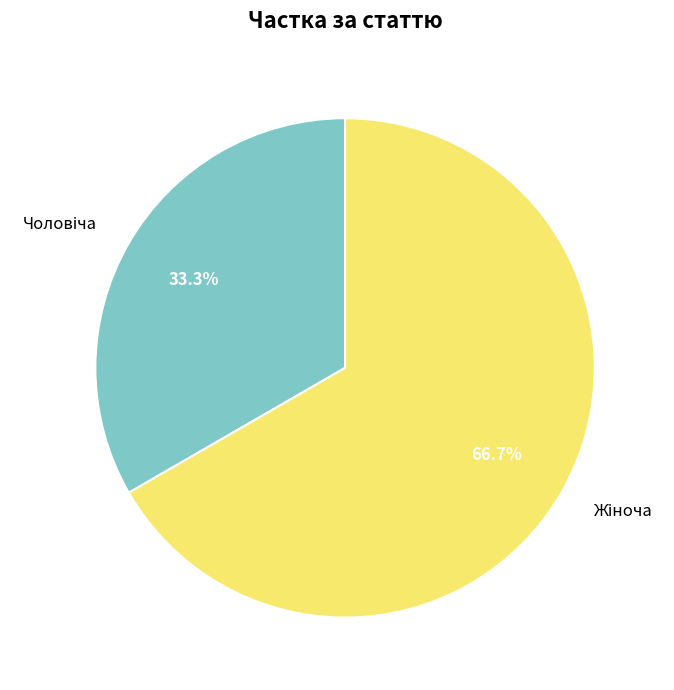

Does any single category account for the majority?

Yes